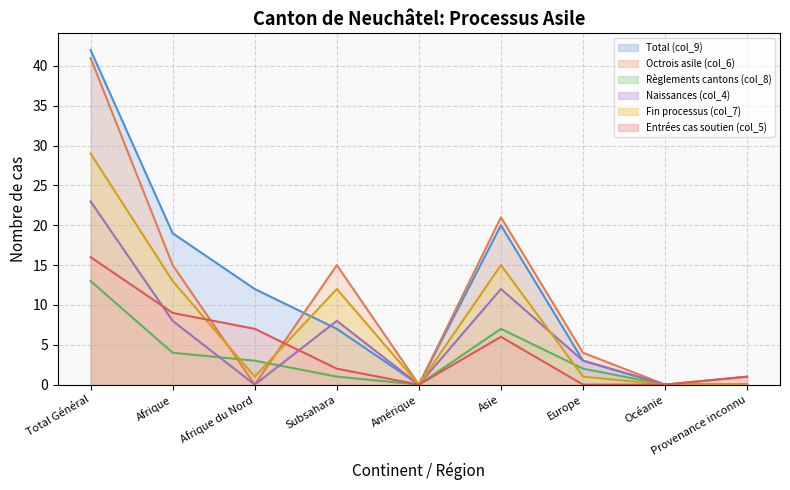

How many data points does each series have?

9